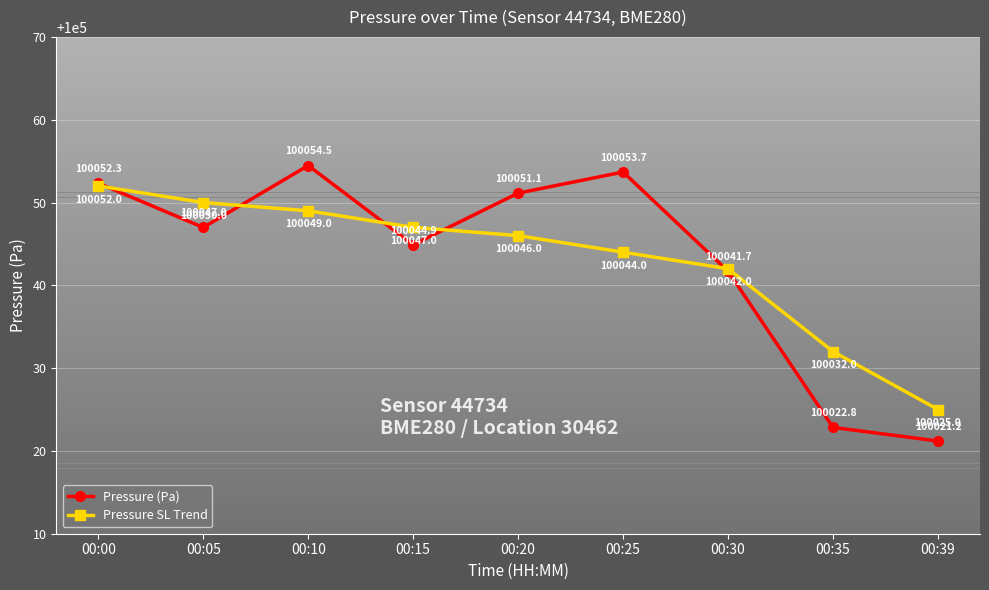

Reading right to left, extract all data points from this chart.

Pressure (Pa): 100021.2	100022.8	100041.7	100053.7	100051.1	100044.9	100054.5	100047.0	100052.3
Pressure SL Trend: 100025.0	100032.0	100042.0	100044.0	100046.0	100047.0	100049.0	100050.0	100052.0